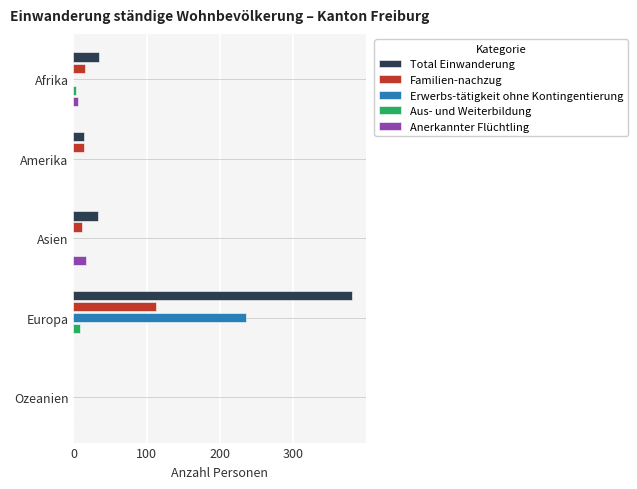

What is the greatest value displayed?

380